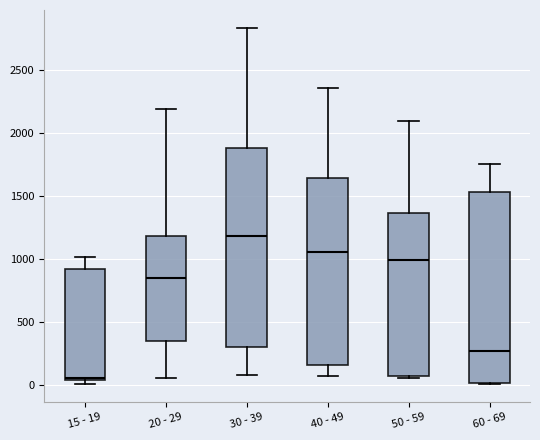

Where does the median line of the box for 60 - 69 sit on the y-axis? The values are not printed on the chart, so give them approximately, as read against the axis.

250